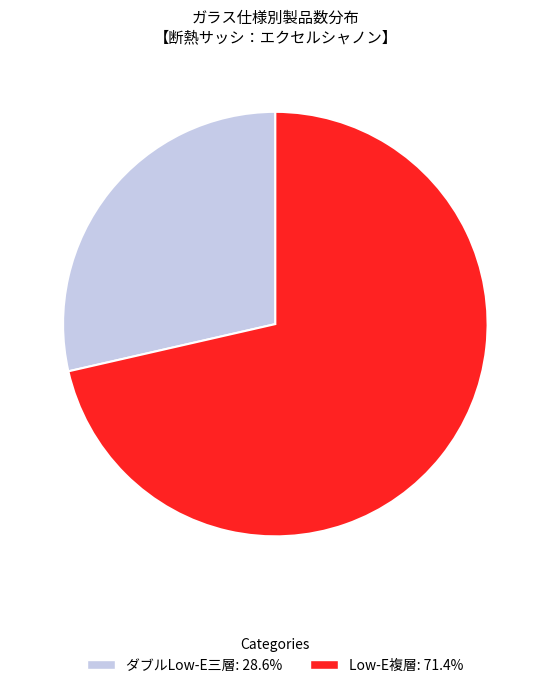

Which has a higher value, Low-E複層 or ダブルLow-E三層?

Low-E複層